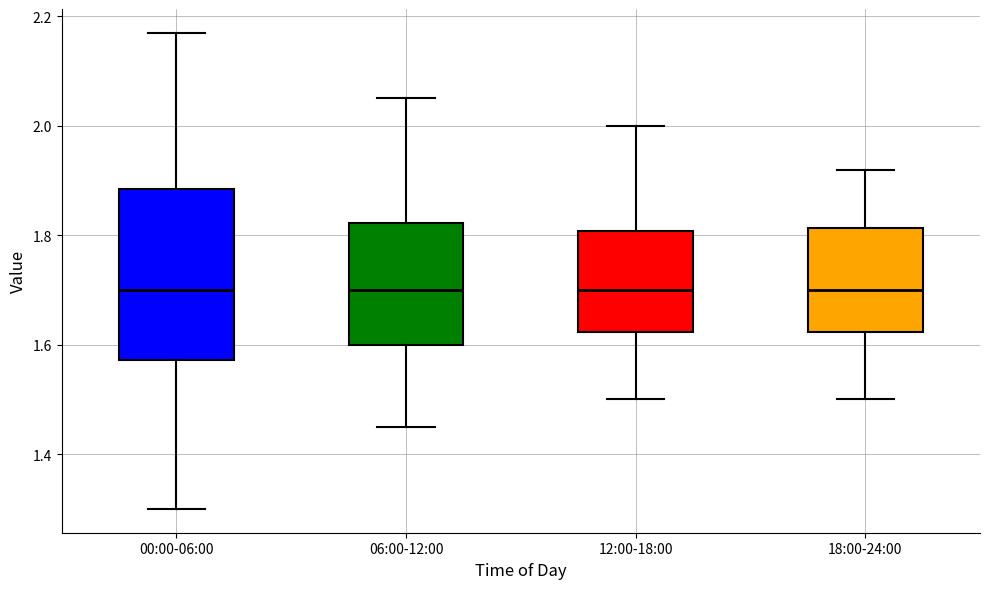

Reading left to right, transcribe this box plot: for each box, give where its median line is, the range the box spans, and where its two whiskers end, as read against the y-axis. The values are not printed on the chart, so give them approximately, as read against the axis.

00:00-06:00: median 1.70, box 1.58 to 1.88, whiskers 1.30 to 2.18
06:00-12:00: median 1.70, box 1.60 to 1.82, whiskers 1.46 to 2.06
12:00-18:00: median 1.70, box 1.62 to 1.80, whiskers 1.50 to 2.00
18:00-24:00: median 1.70, box 1.62 to 1.82, whiskers 1.50 to 1.92